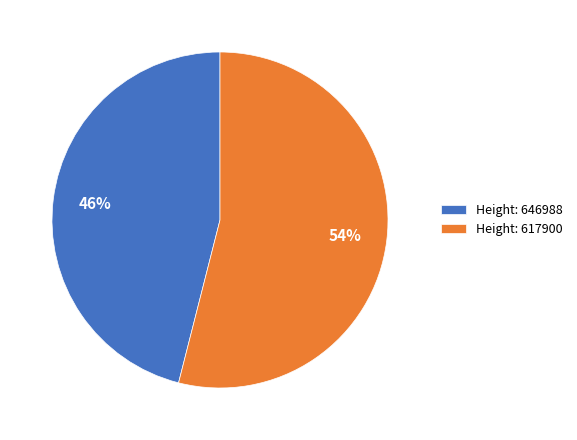

To the nearest percent, what portion does Height: 646988 represent?

46%